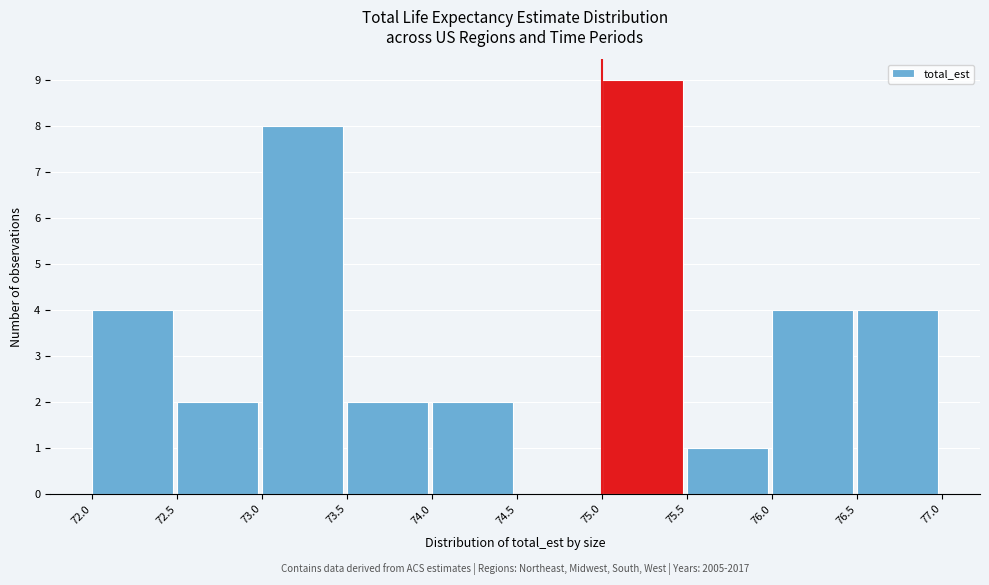

Which range on the x-axis has the tallest bar?

75.0 to 75.5